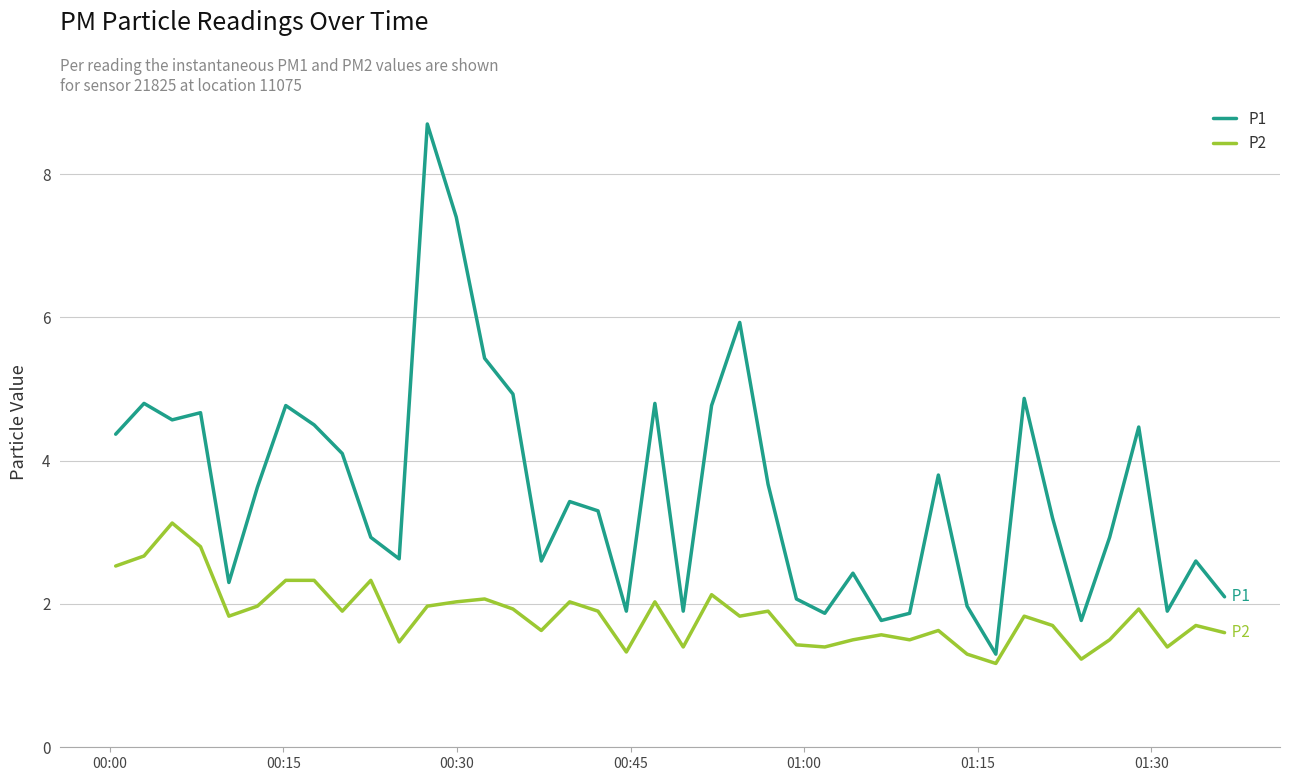

True or false: P2 and P1 intersect in this chart.

False